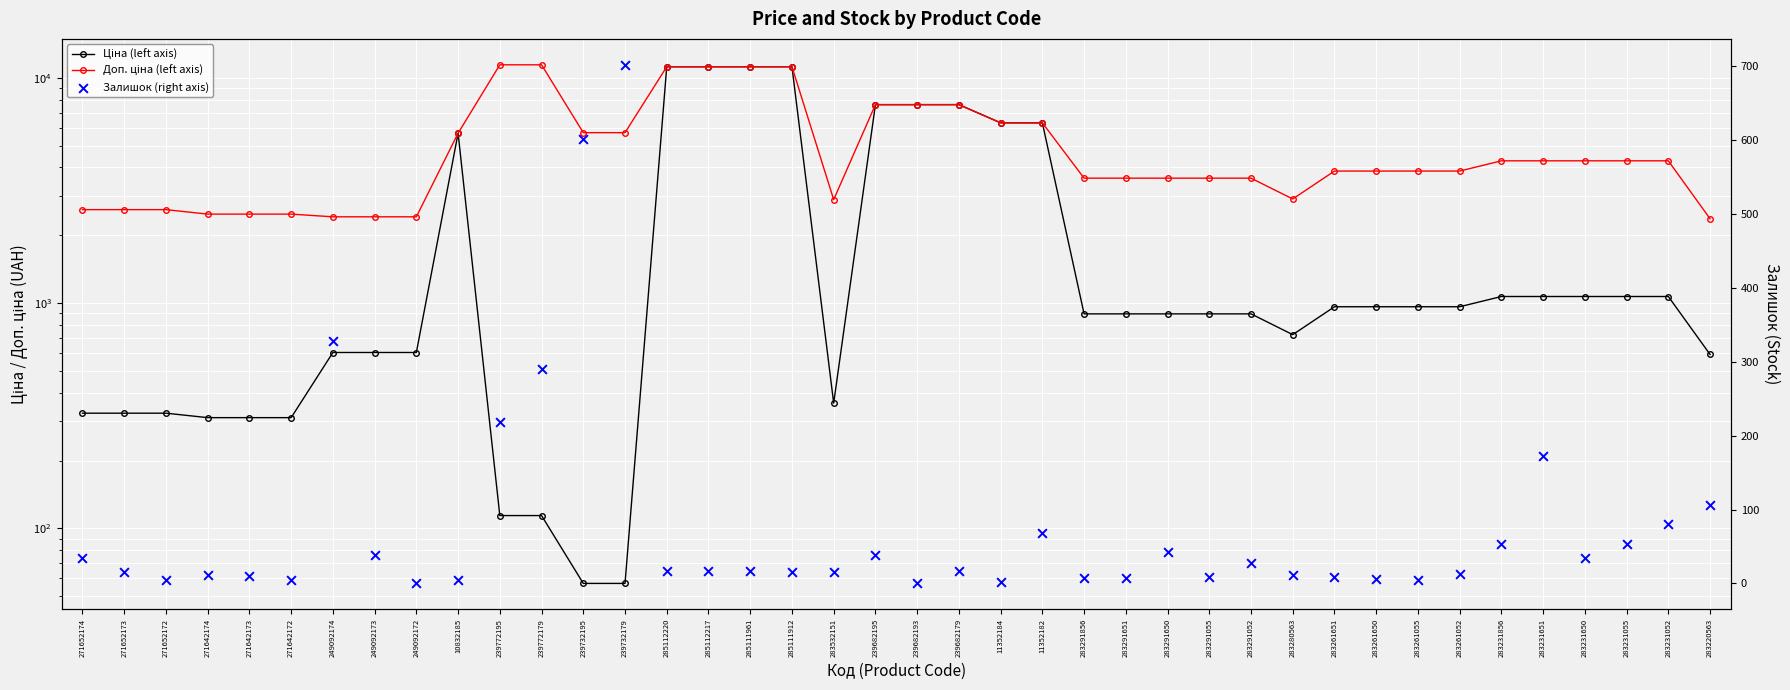

Which series contains the highest Y value?

Доп. ціна (left axis)